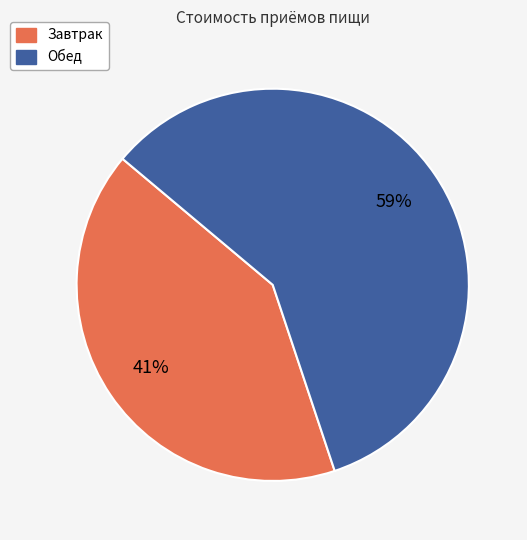

True or false: Завтрак accounts for 41% of the total.

True